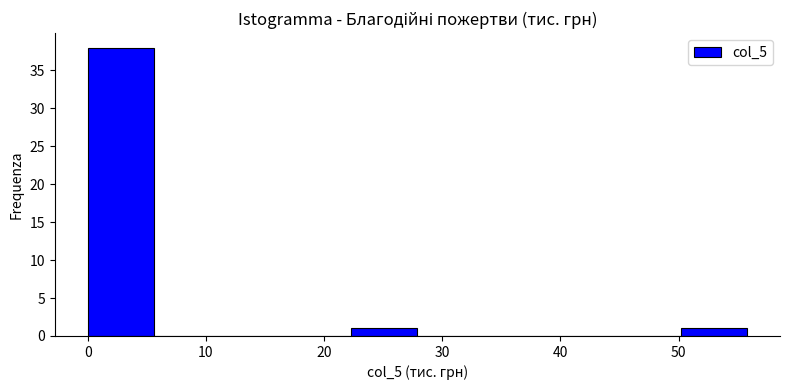

Reading left to right, transcribe this chart: for each bar, give the range it covers on the x-axis and its height. Neither the bar edges nor the heights are printed on the chart, so give them approximately, as read against the axes.

0 to 6: 38
6 to 11: 0
11 to 17: 0
17 to 22: 0
22 to 28: 1
28 to 33: 0
33 to 39: 0
39 to 45: 0
45 to 50: 0
50 to 56: 1